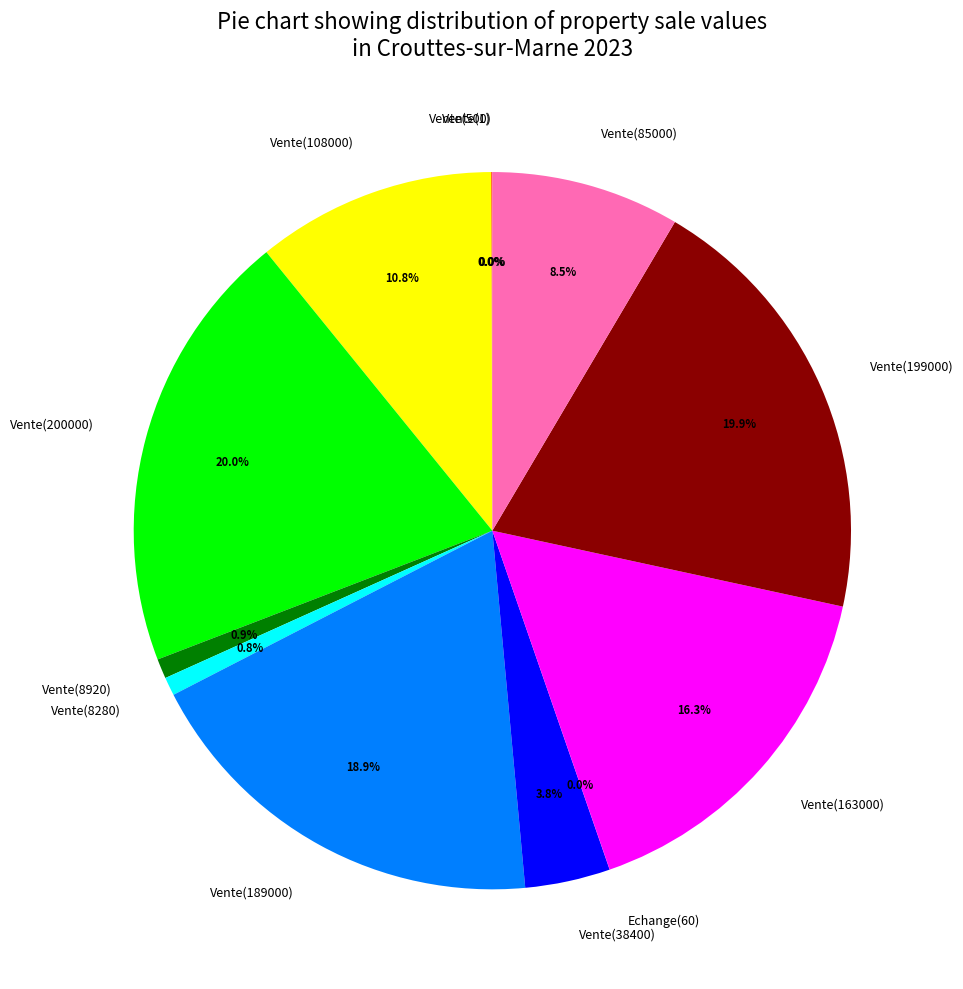

Is there any slice that represents more than half of the pie?

No